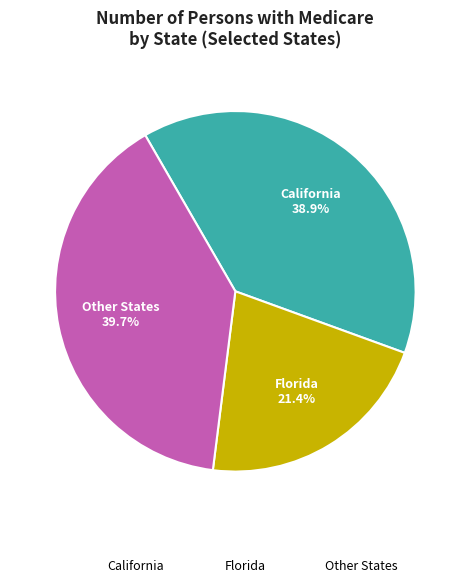

Which has a higher value, Other States or Florida?

Other States